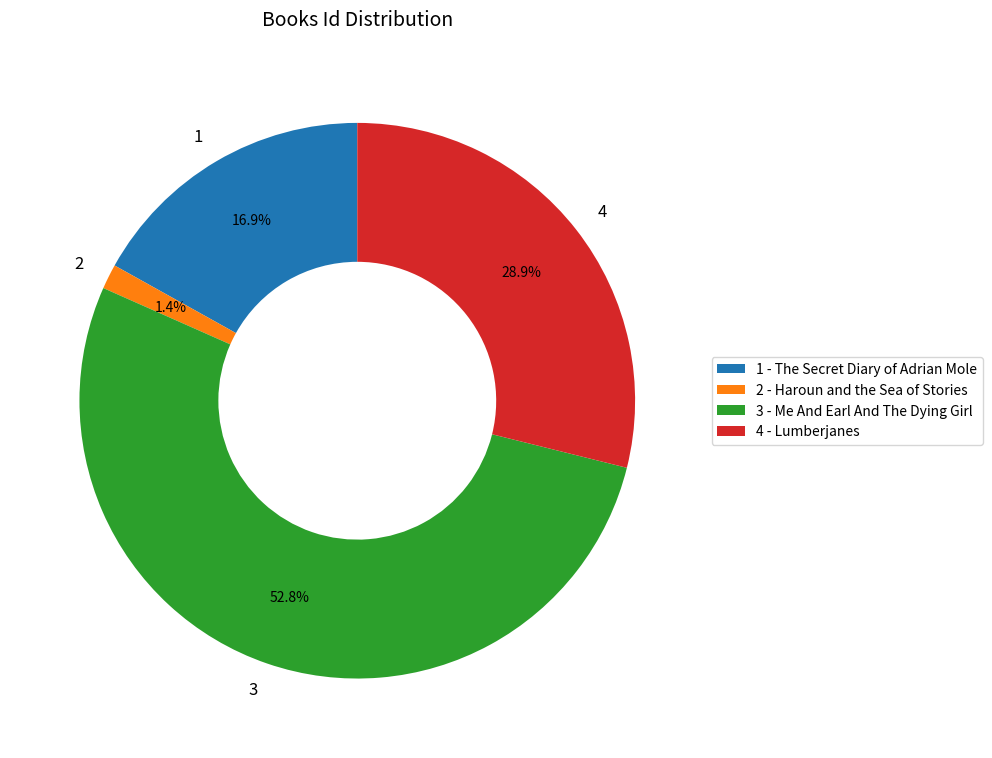

Is there a majority slice in this chart?

Yes